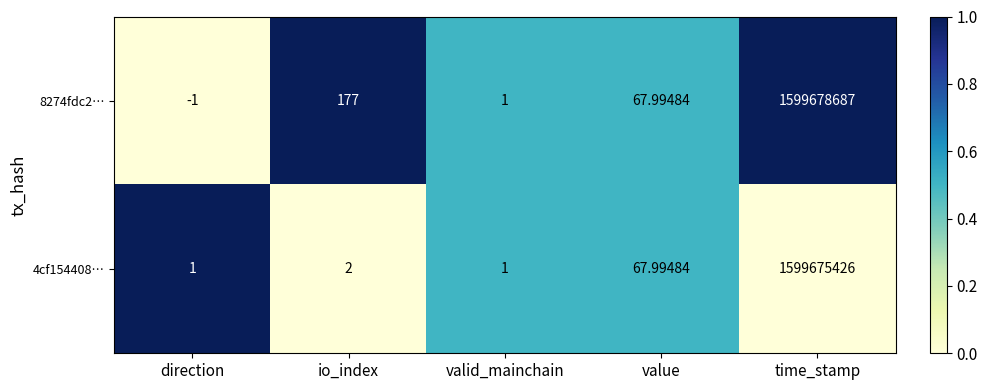

Which category has the highest value in the 8274fdc2… series?

time_stamp